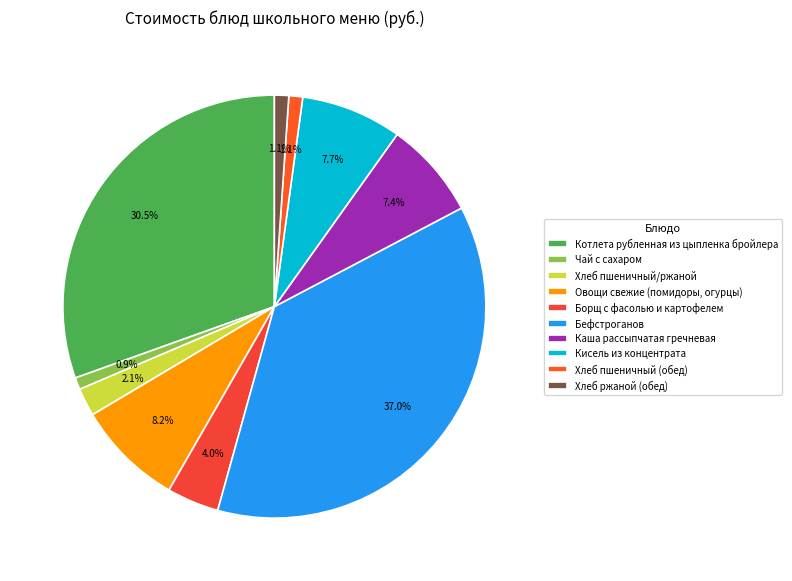

What portion of the pie excludes Бефстроганов?

63.0%